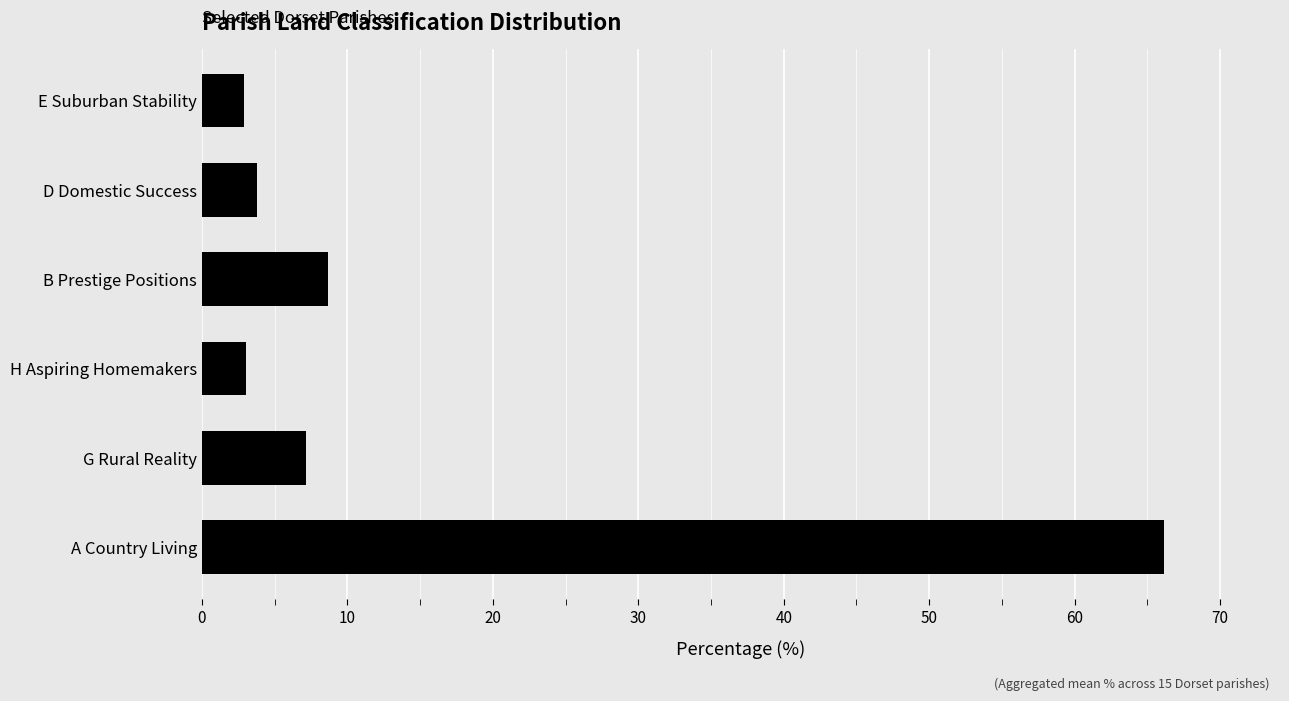

The value at A Country Living is 38.3. True or false?

False